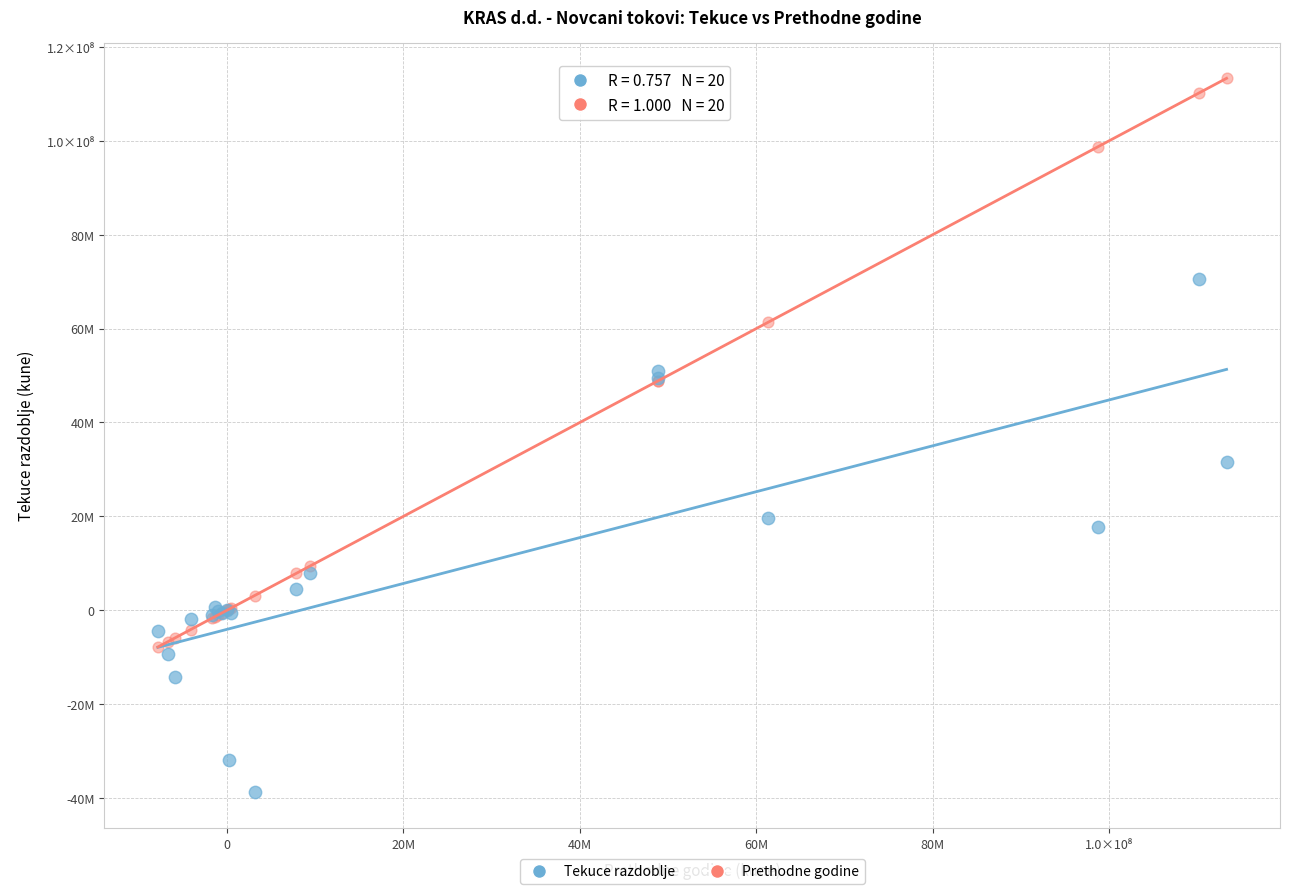

Which series reaches the minimum Y coordinate?

Tekuce razdoblje